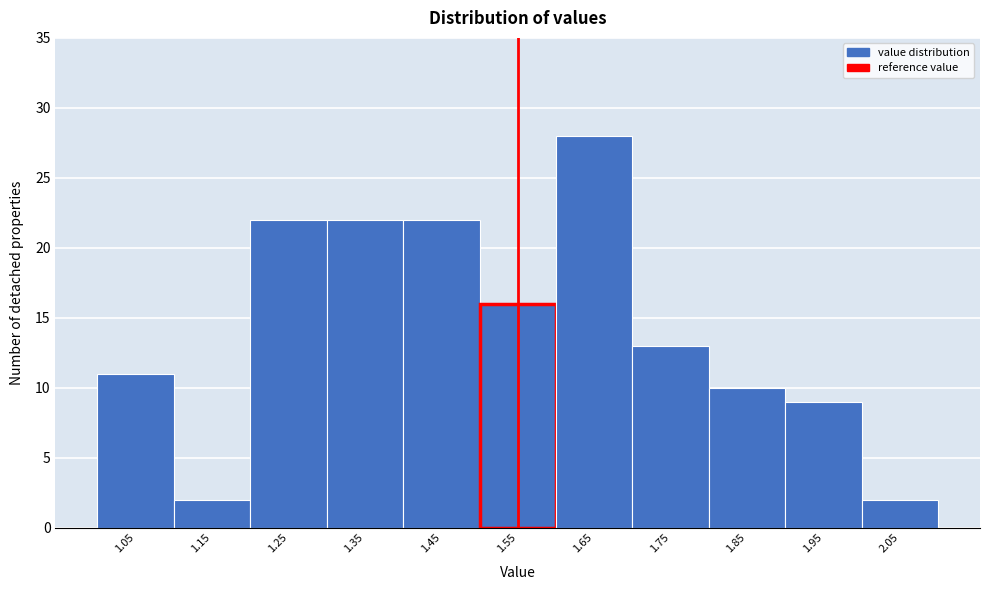

Reading left to right, what are all the values shown in this chart?

1.05=11	1.15=2	1.25=22	1.35=22	1.45=22	1.55=16	1.65=28	1.75=13	1.85=10	1.95=9	2.05=2